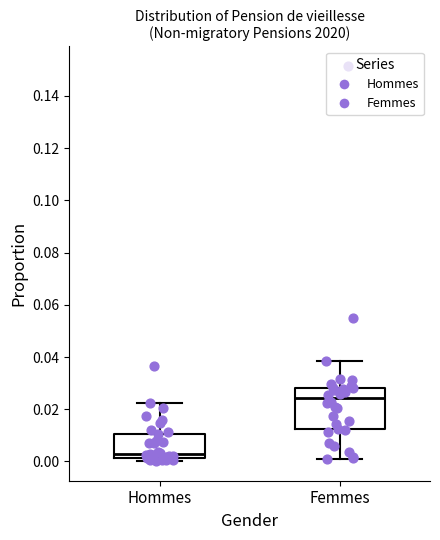

Where is the lower edge of the box for Hommes on the y-axis? The values are not printed on the chart, so give them approximately, as read against the axis.

0.002